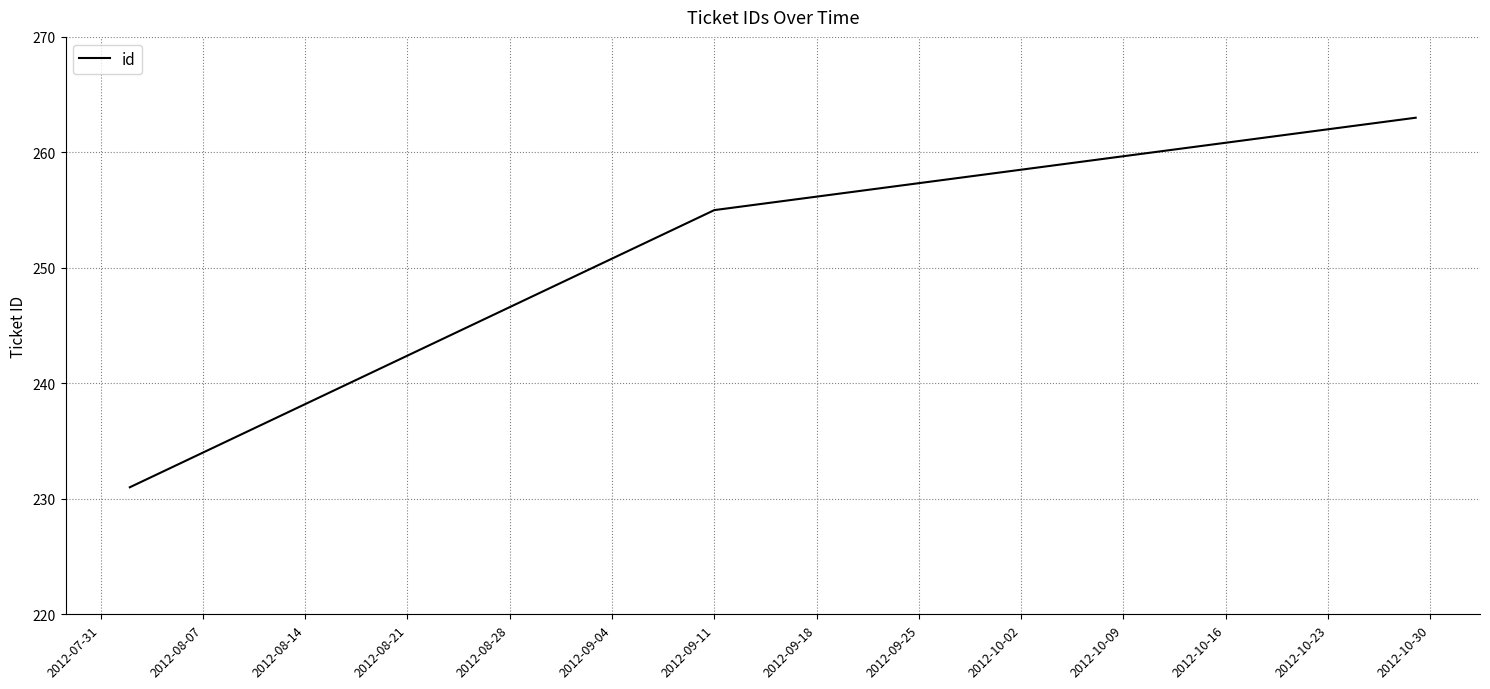

What is the maximum value shown in the chart?

263